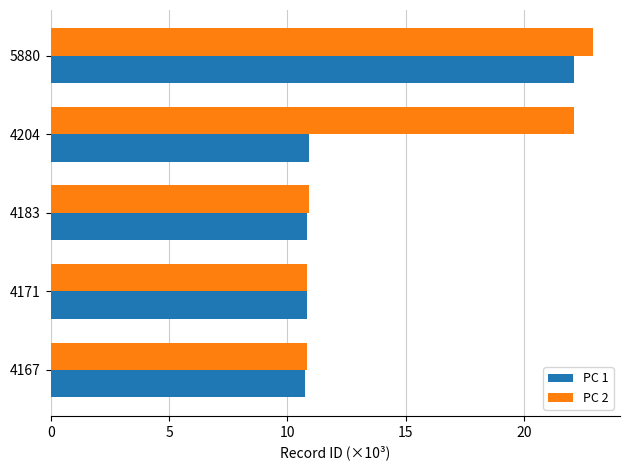

Which series has the largest range (max minus min)?

PC 2